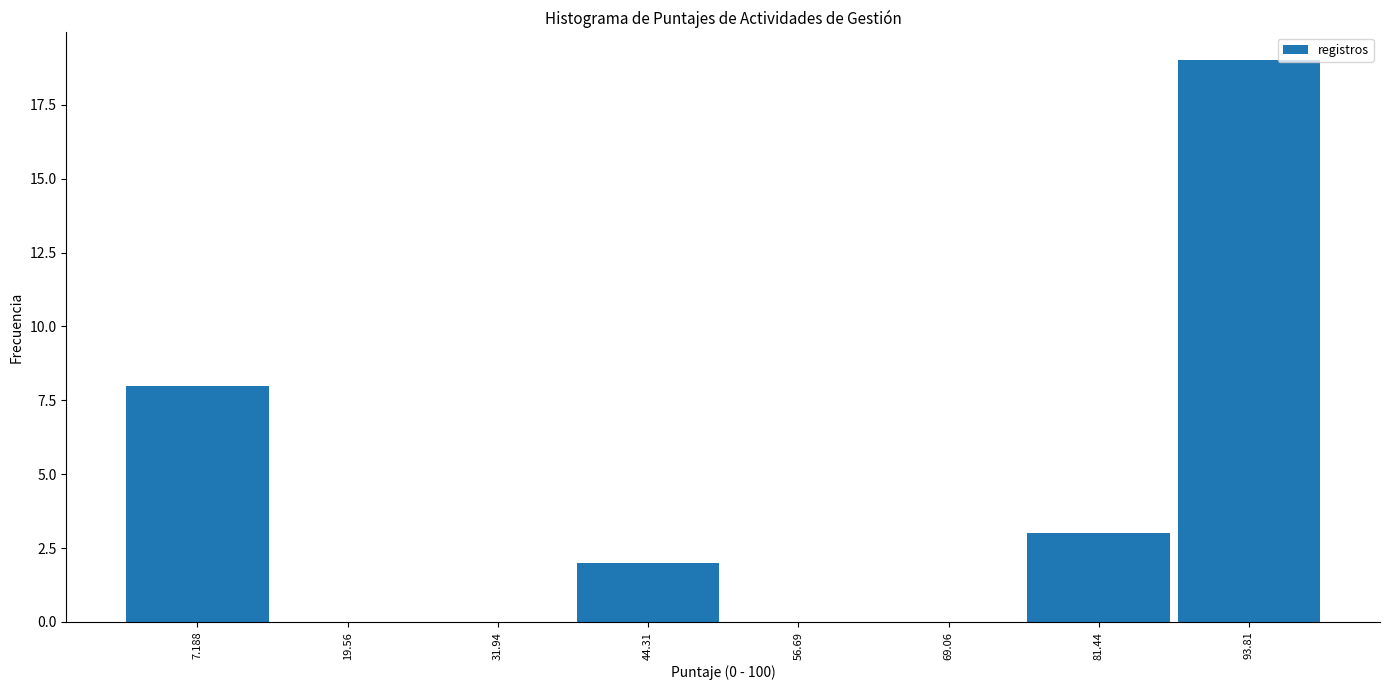

Over which range of the x-axis is the bar tallest?

88 to 100